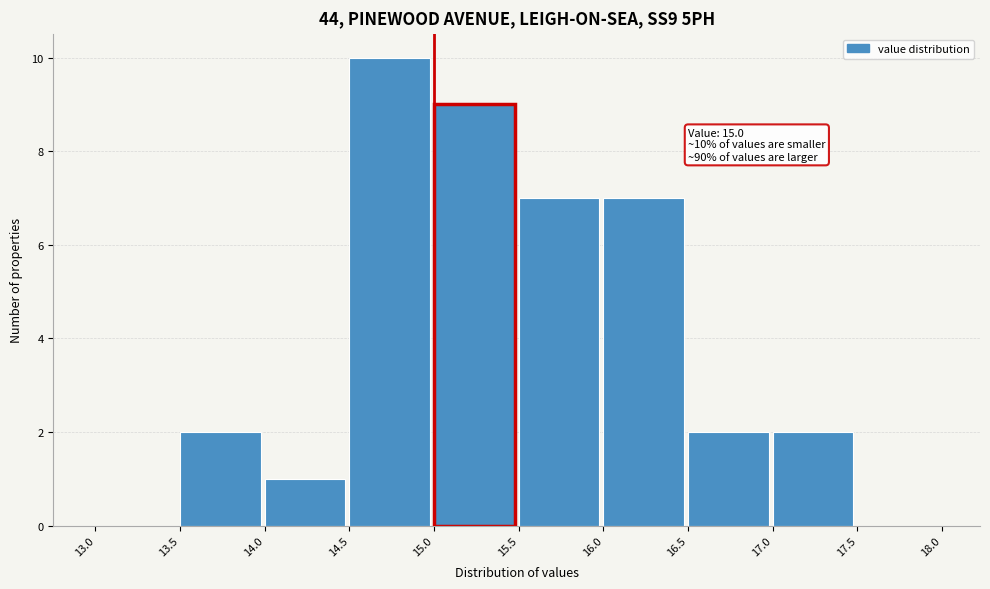

Which range on the x-axis has the tallest bar?

14.5 to 15.0